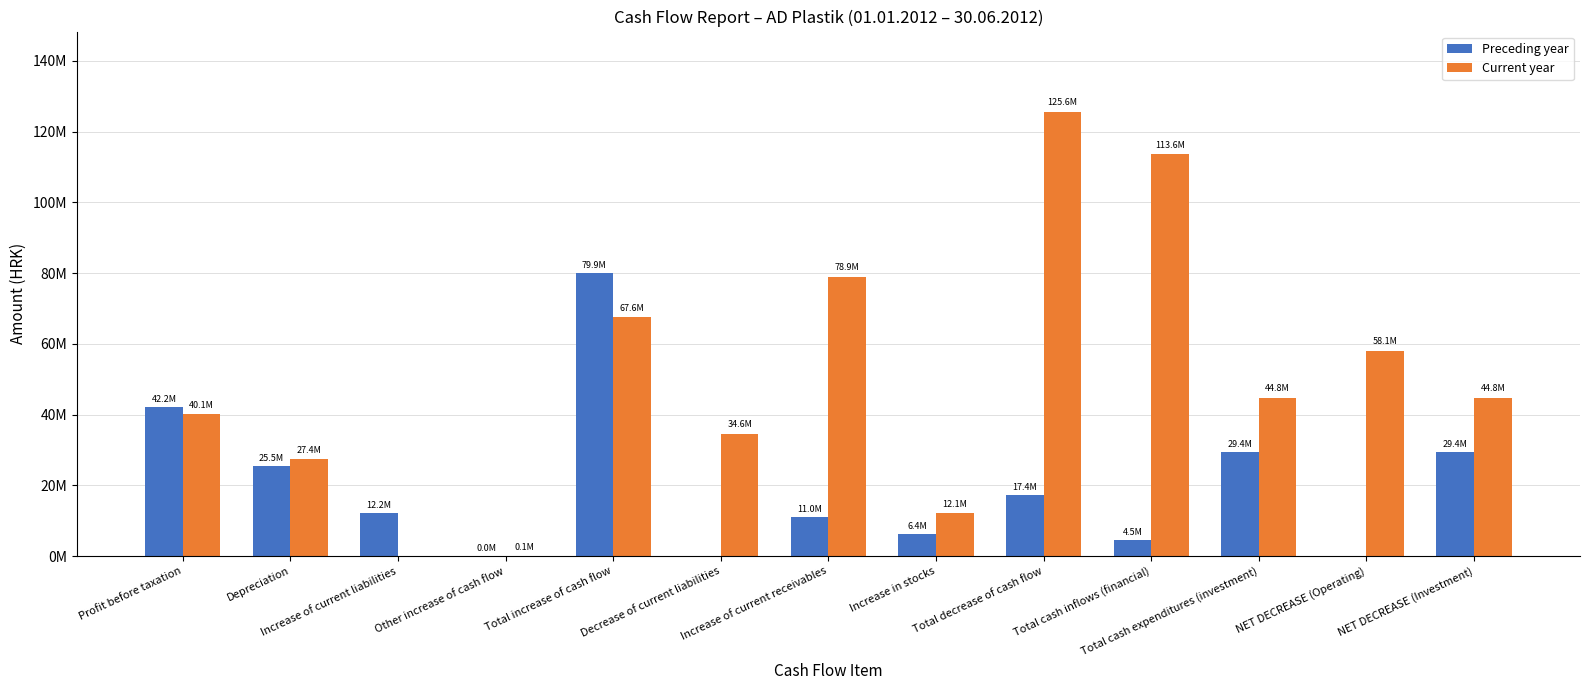

What is the value of the Current year bar at the 7th from the left?

78919916